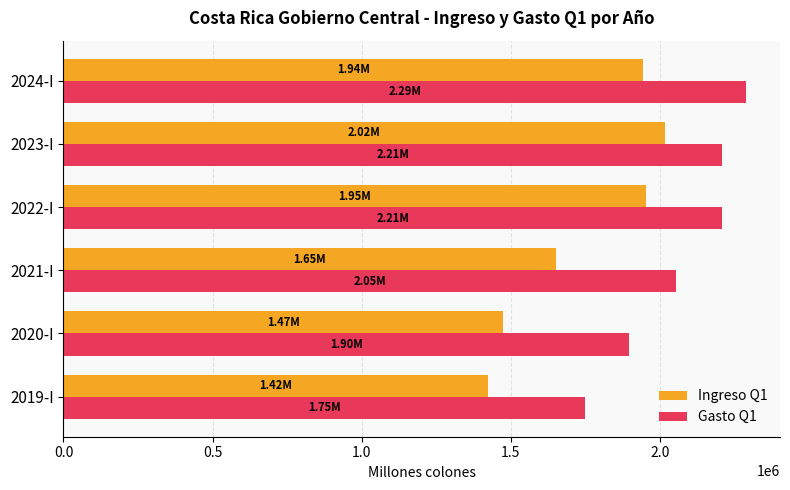

List the series in order of their overall mean, highest first.

Gasto Q1, Ingreso Q1